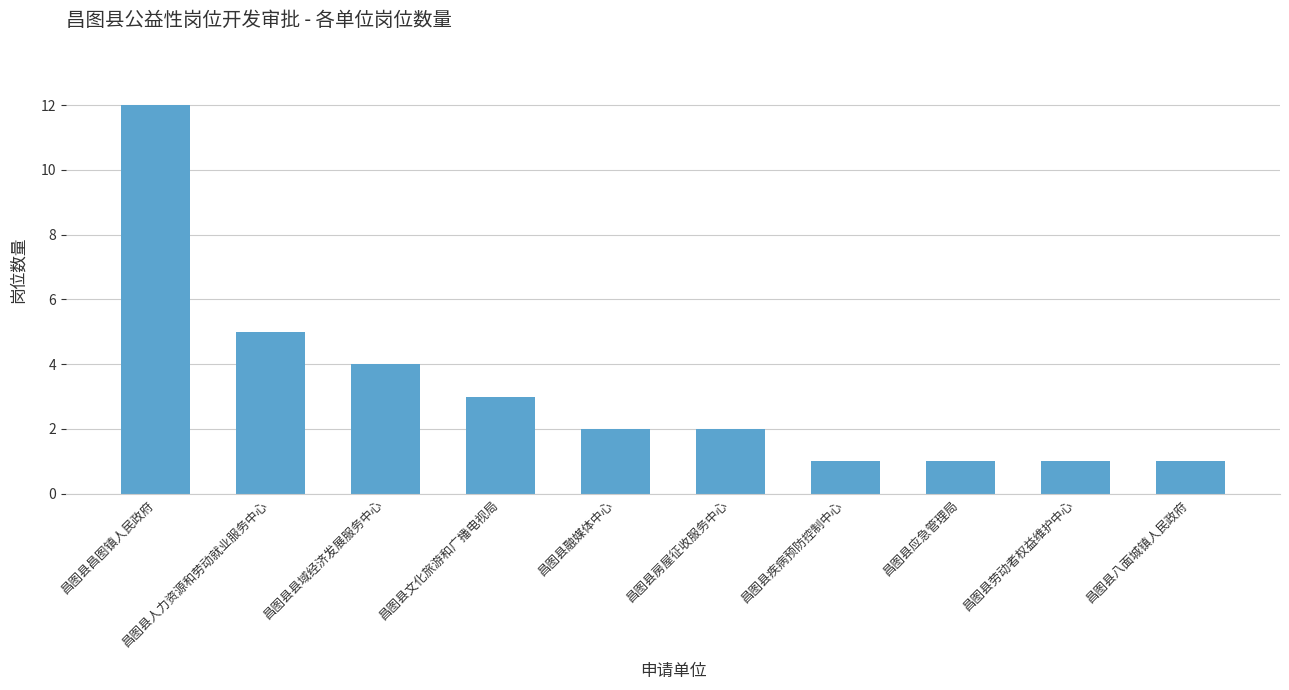

What is the label of the 9th bar from the right?

昌图县人力资源和劳动就业服务中心